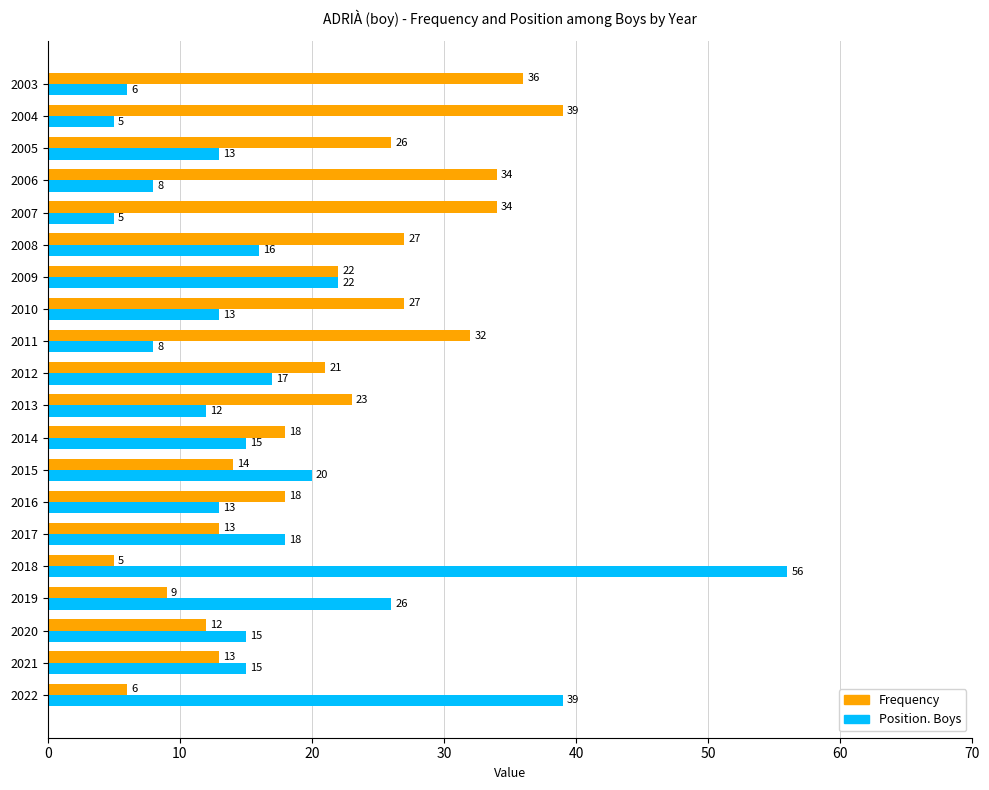

Rank the series by their maximum value, from lowest to highest.

Frequency, Position. Boys